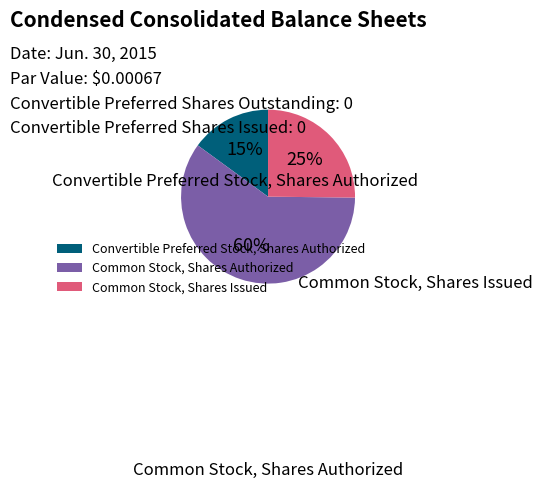

Which category has the smallest portion of the pie?

Convertible Preferred Stock, Shares Authorized